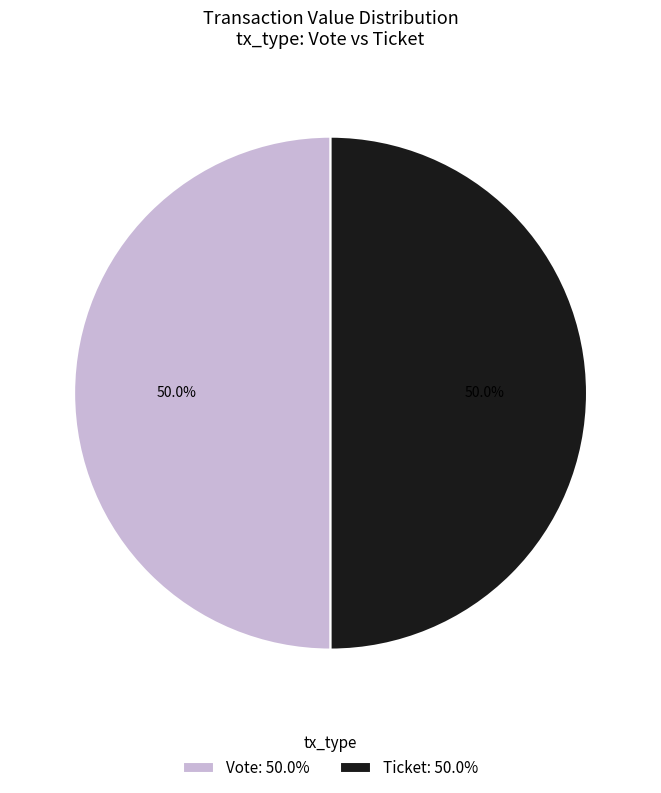

What is the ratio of the value at Ticket: 50.0% to the value at Vote: 50.0%?

1.0